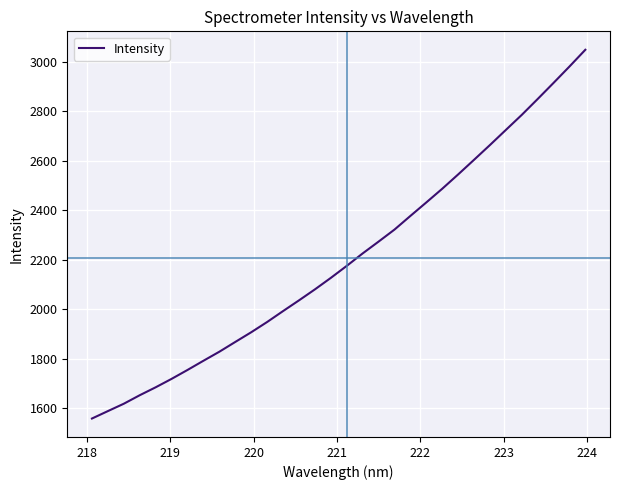

What is the difference between the maximum and minimum values?

1491.5